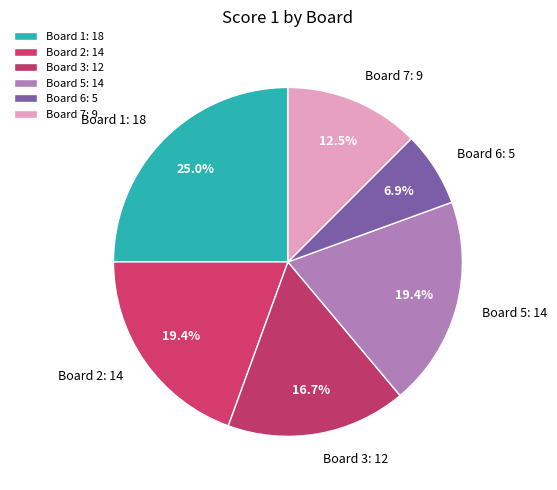

To the nearest percent, what is the difference between the largest and smallest slice percentages?

18%